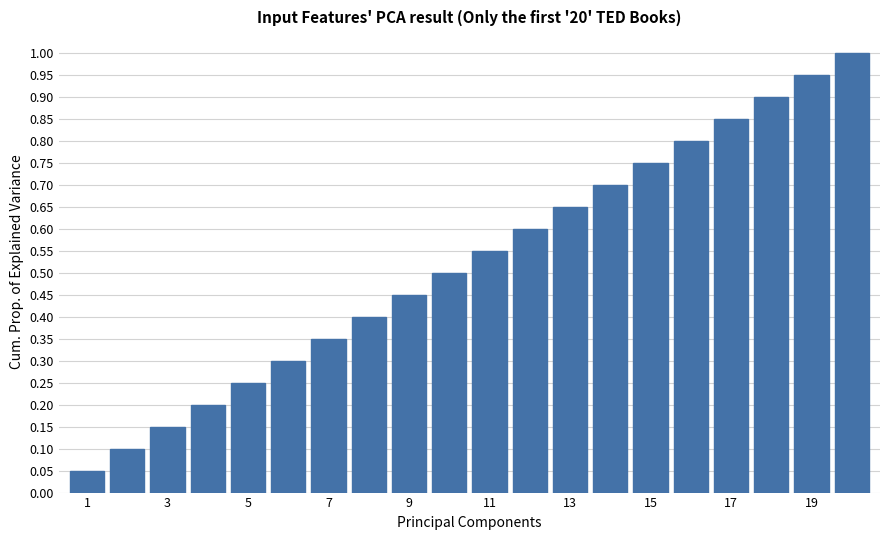

What is the sum of all values?

10.5